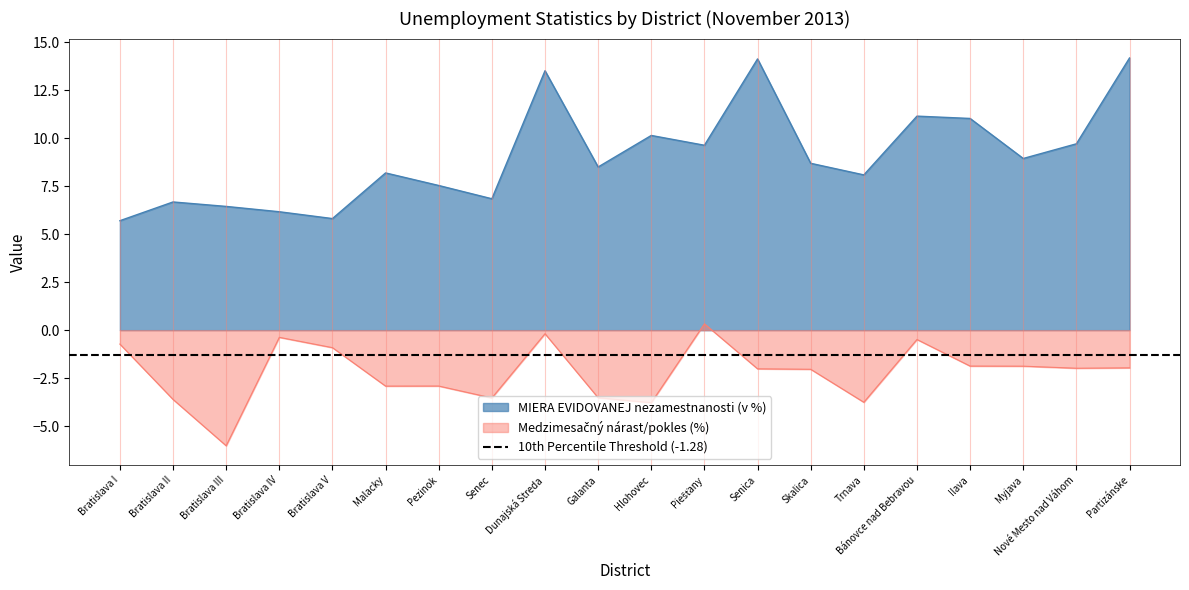

How many data points in MIERA EVIDOVANEJ nezamestnanosti (v %) are above 8?

13